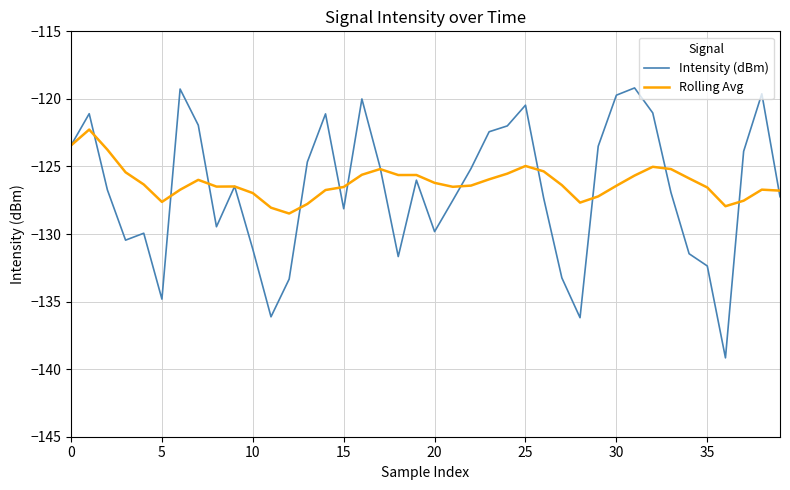

List the series in order of their peak value, highest first.

Intensity (dBm), Rolling Avg